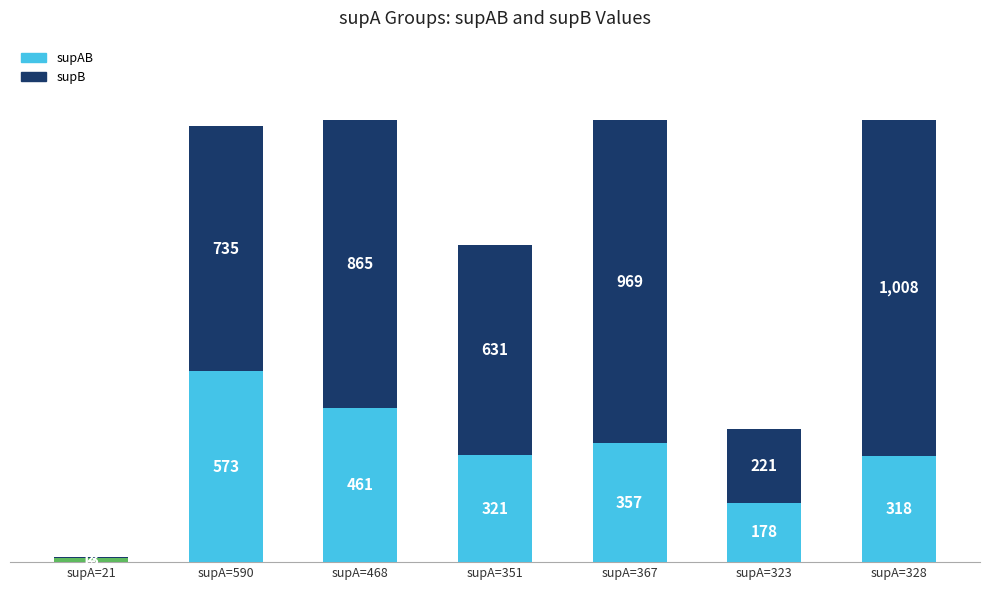

Where is supAB nearest to the value 293?

supA=328